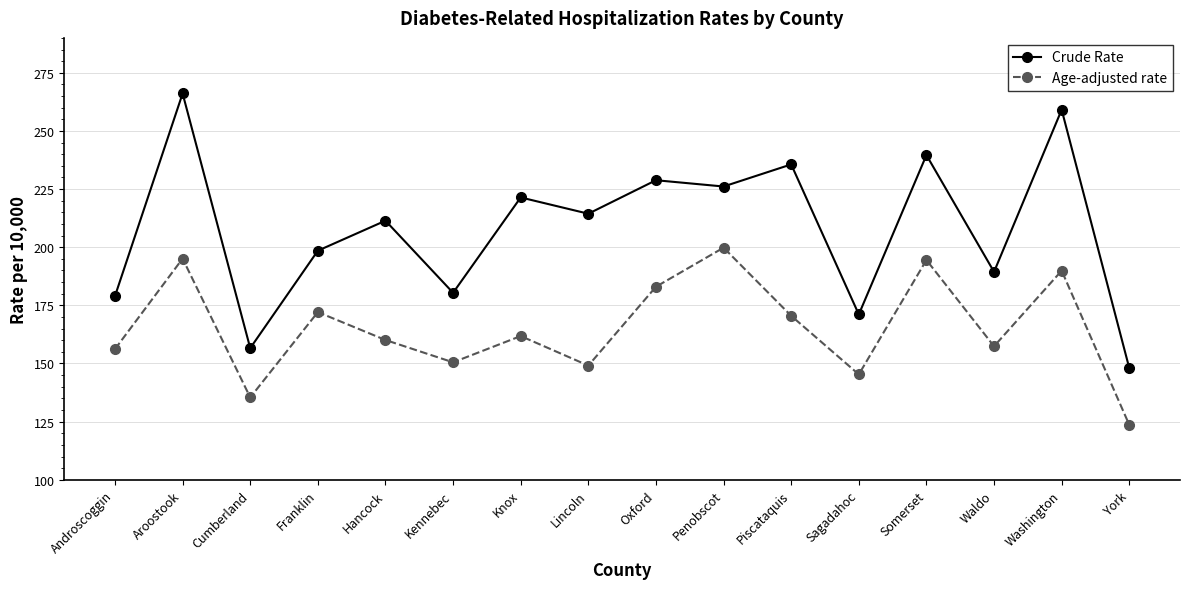

What is the sum of all Crude Rate values?

3325.5